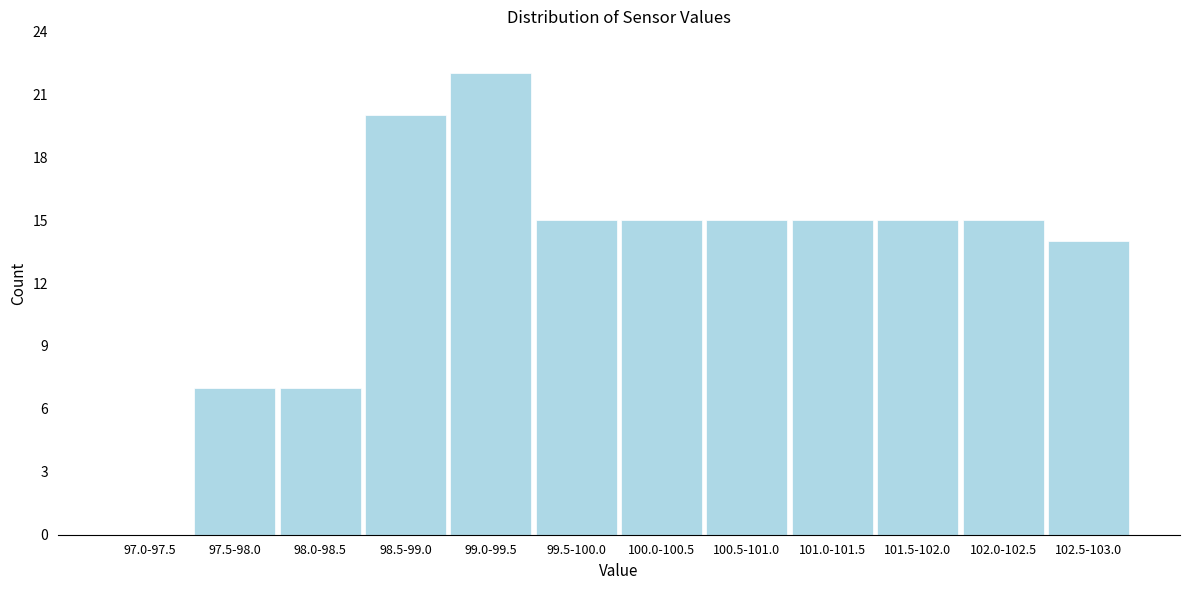

Reading left to right, transcribe all the data shown in this chart.

97.0-97.5=0	97.5-98.0=7	98.0-98.5=7	98.5-99.0=20	99.0-99.5=22	99.5-100.0=15	100.0-100.5=15	100.5-101.0=15	101.0-101.5=15	101.5-102.0=15	102.0-102.5=15	102.5-103.0=14